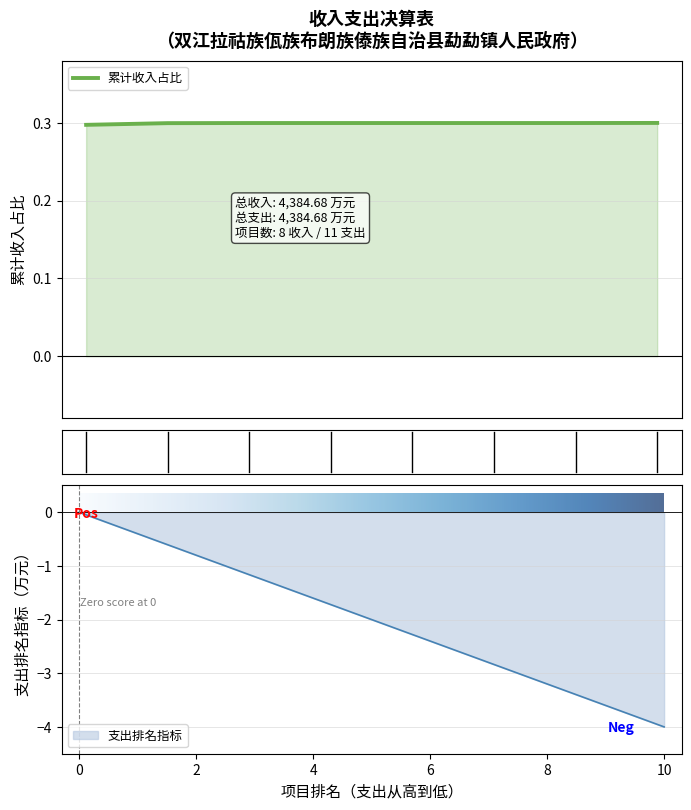

What is the lowest value of the 累计收入占比 series?

0.3